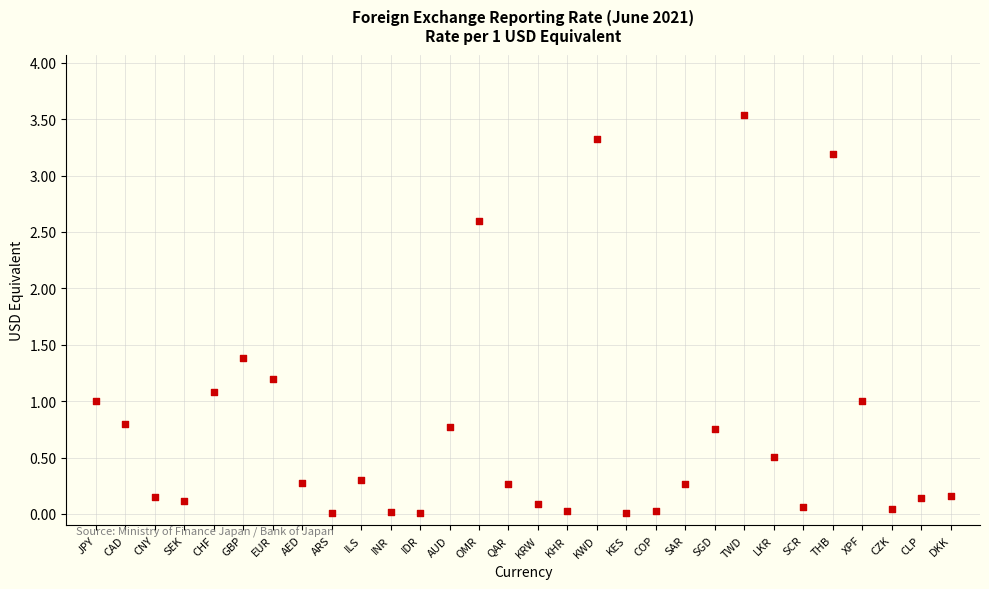

What is the range of Y values (max minus min)?

3.5